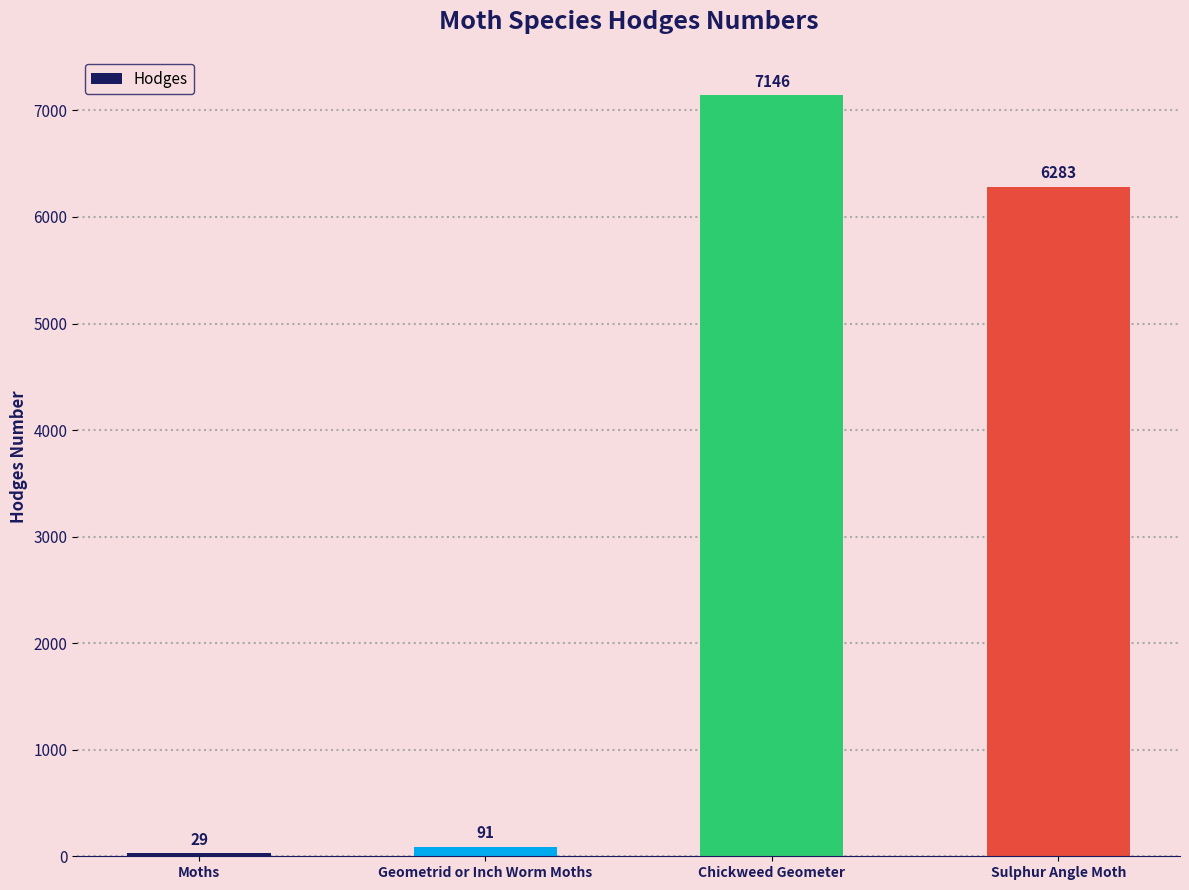

True or false: the data shows 2684.6 at Sulphur Angle Moth.

False